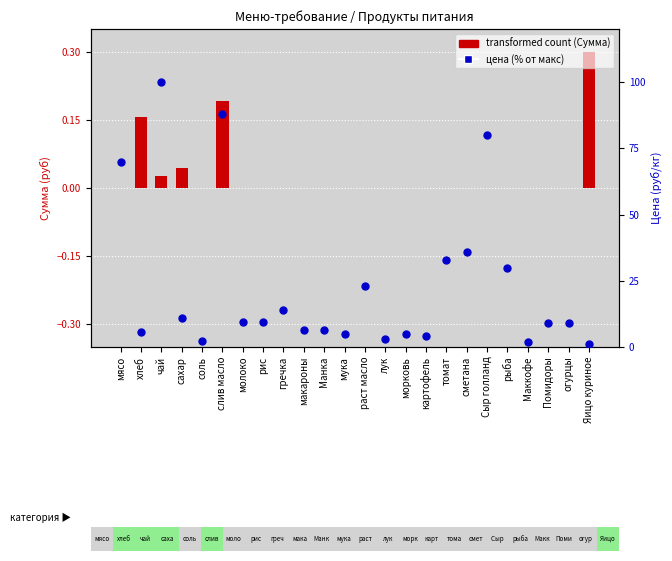

What is the total value across all series at сахар?

11.0